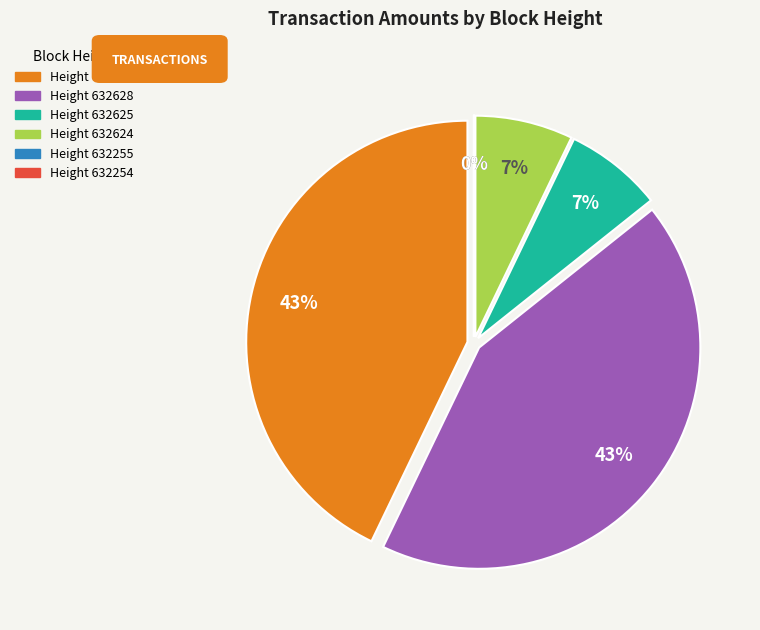

To the nearest percent, what portion does 632628 represent?

43%